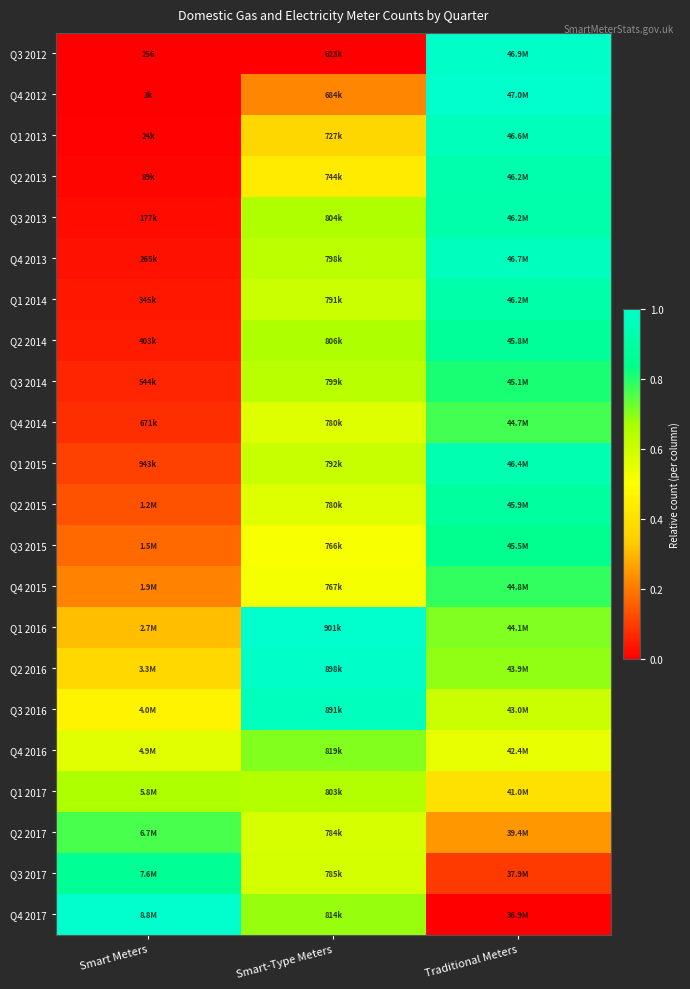

What is the spread (max minus min) of values at Smart Meters?

1.0